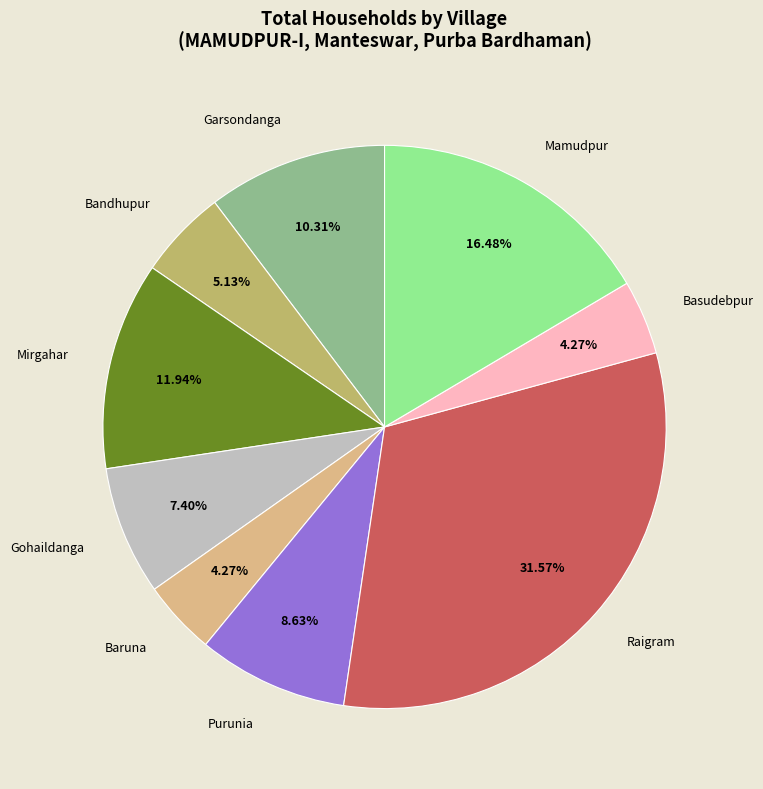

What is the largest slice in the pie chart?

Raigram